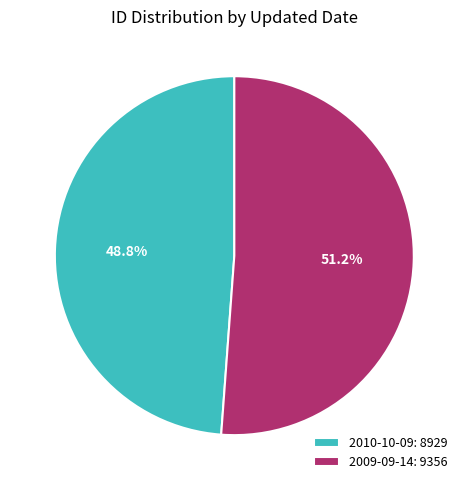

Do 2009-09-14 and 2010-10-09 together represent more than half of the pie?

Yes